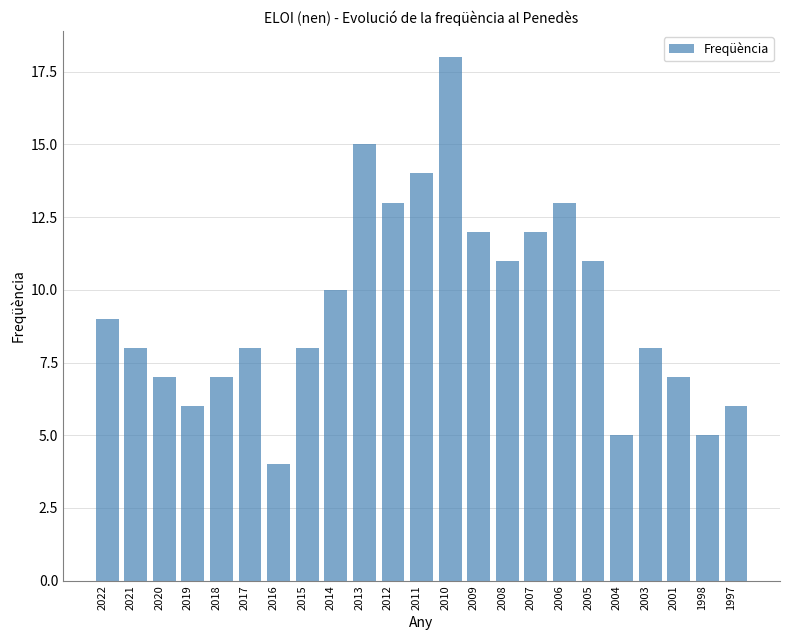

Count the number of data series in this chart.

1